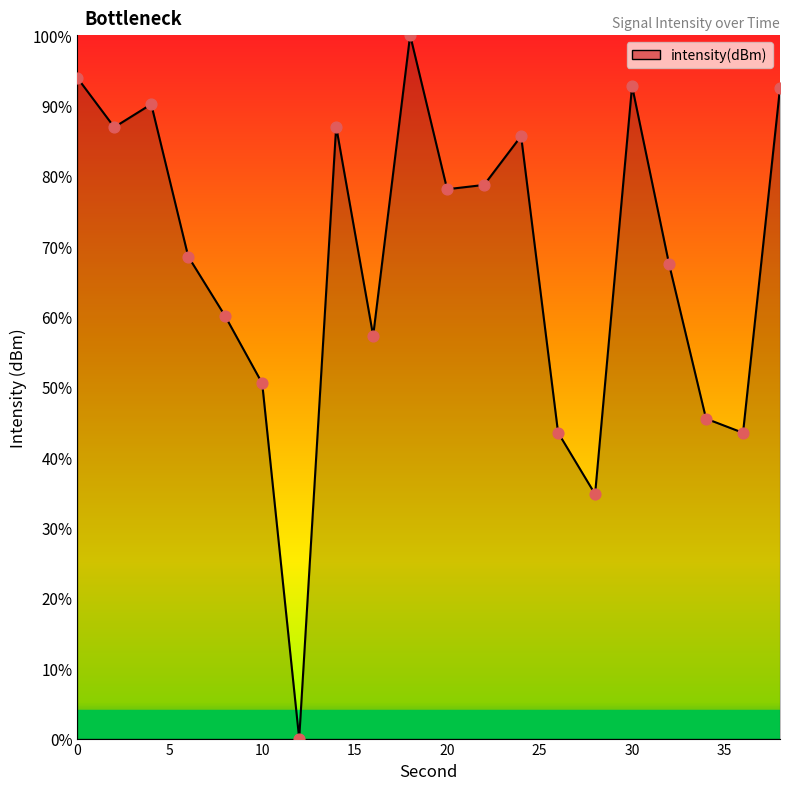

What is the difference between the maximum and minimum values?

100.0